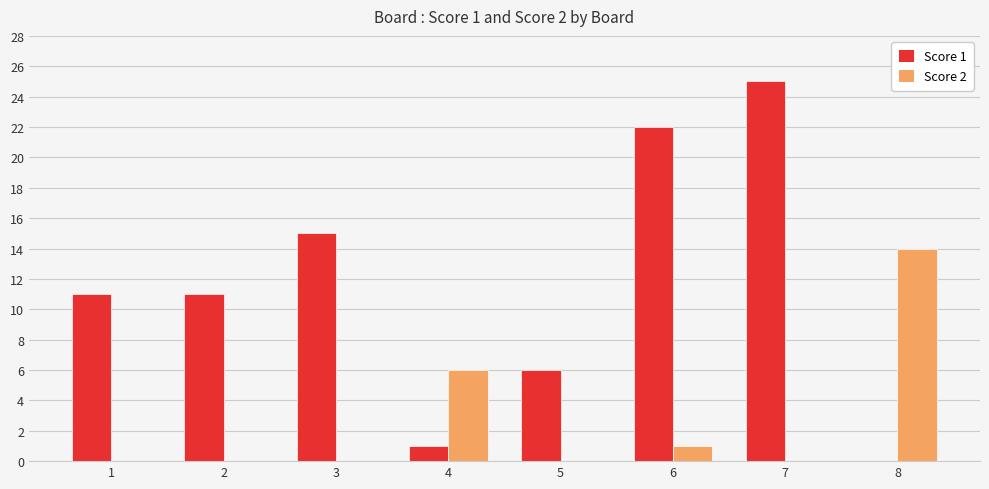

Reading left to right, transcribe all the data shown in this chart.

Score 1: 1=11	2=11	3=15	4=1	5=6	6=22	7=25	8=0
Score 2: 1=0	2=0	3=0	4=6	5=0	6=1	7=0	8=14